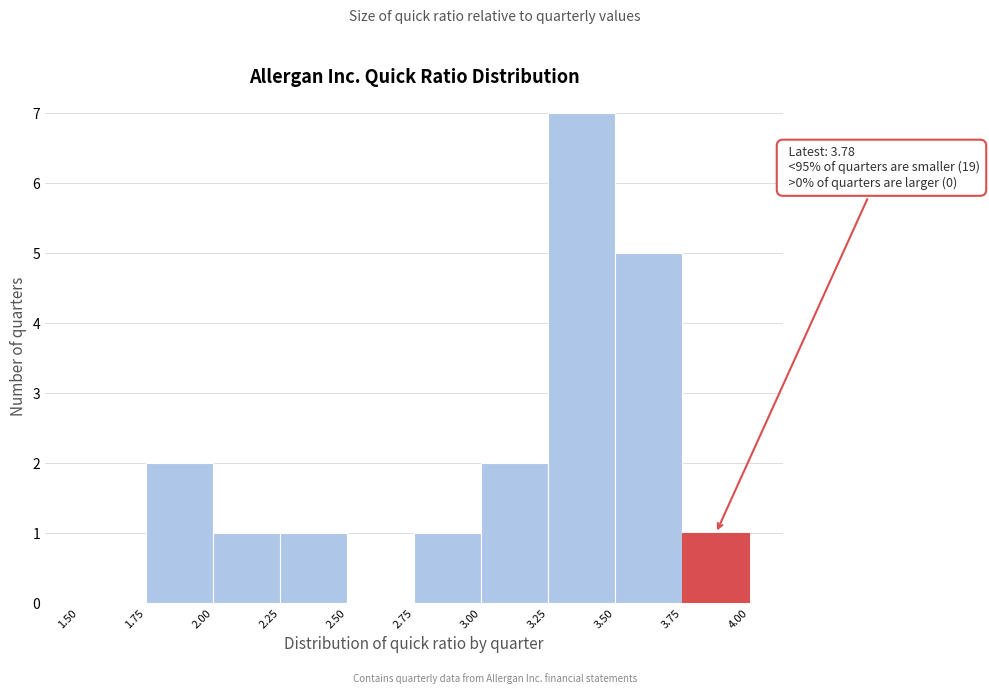

Which range on the x-axis has the tallest bar?

3.25 to 3.50